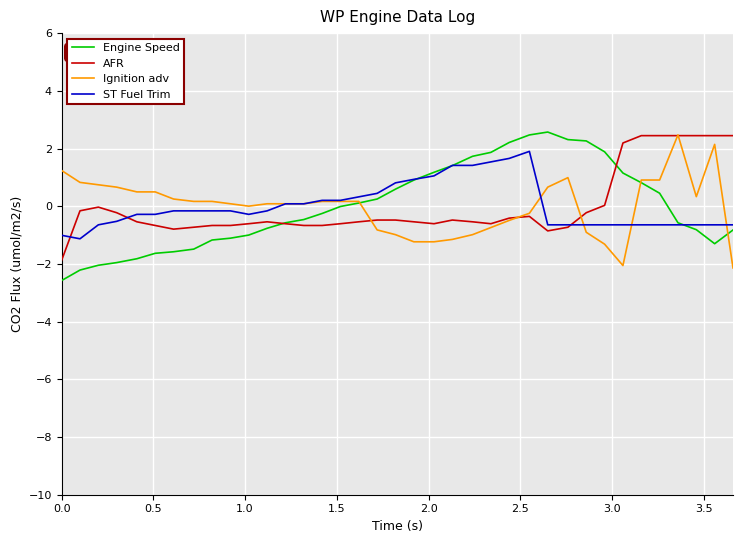

How many categories are shown in the chart?

37